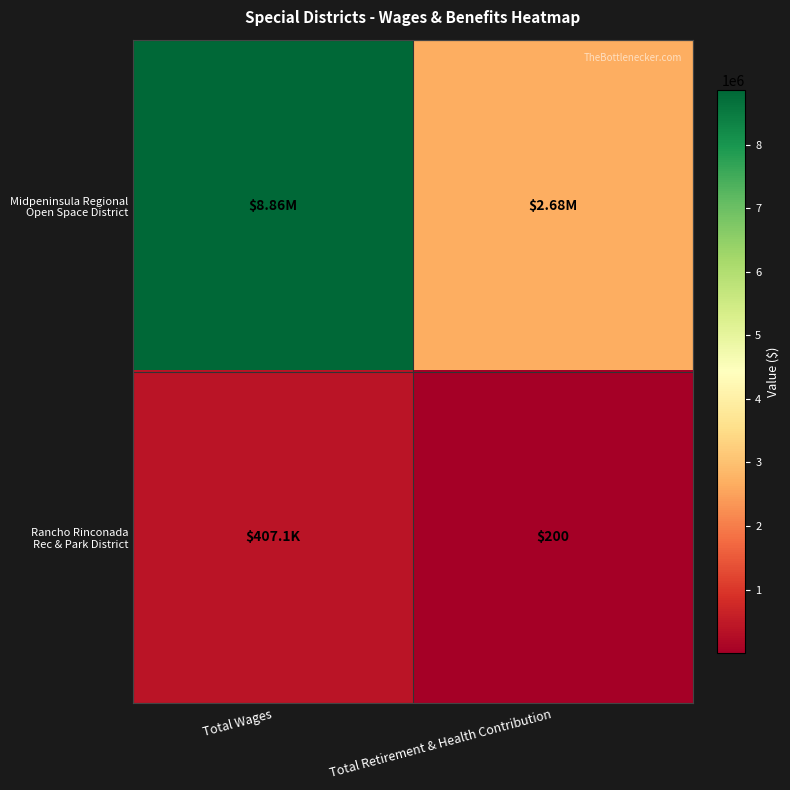

Which category has the highest value across all series?

Total Wages